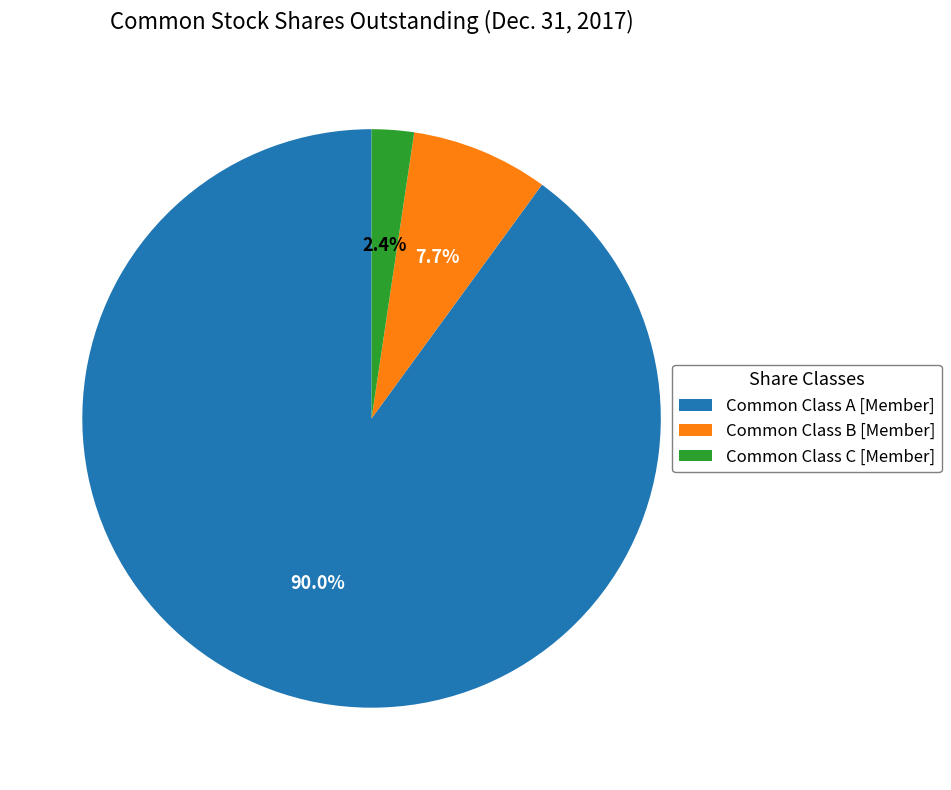

The Common Class B [Member] slice represents 8% of the pie. True or false?

True